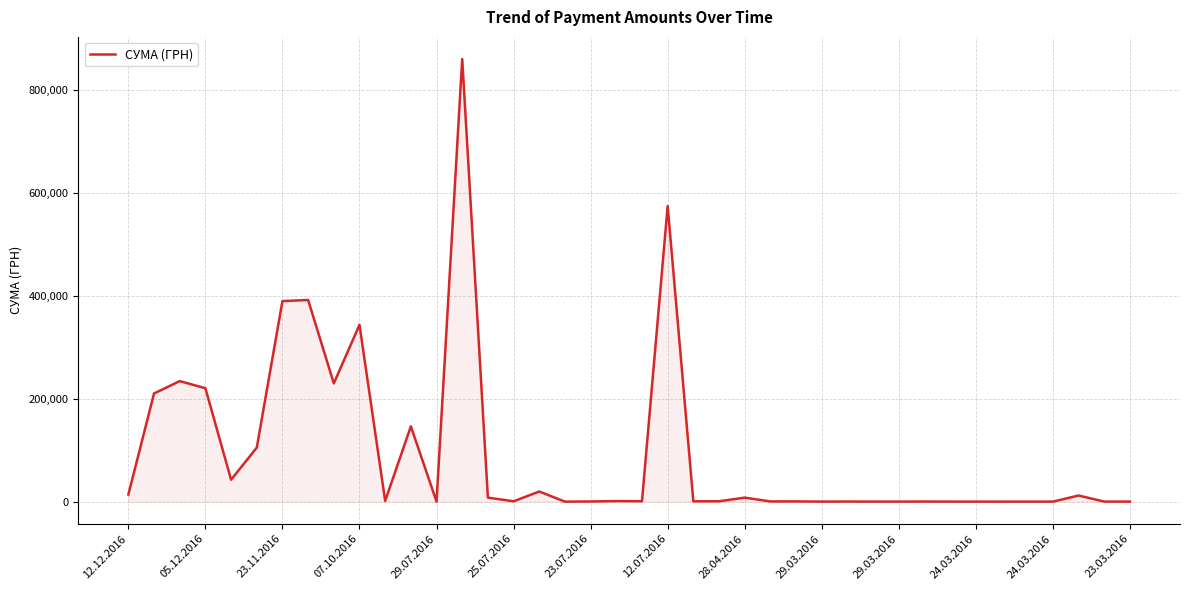

What is the maximum value shown in the chart?

859365.4